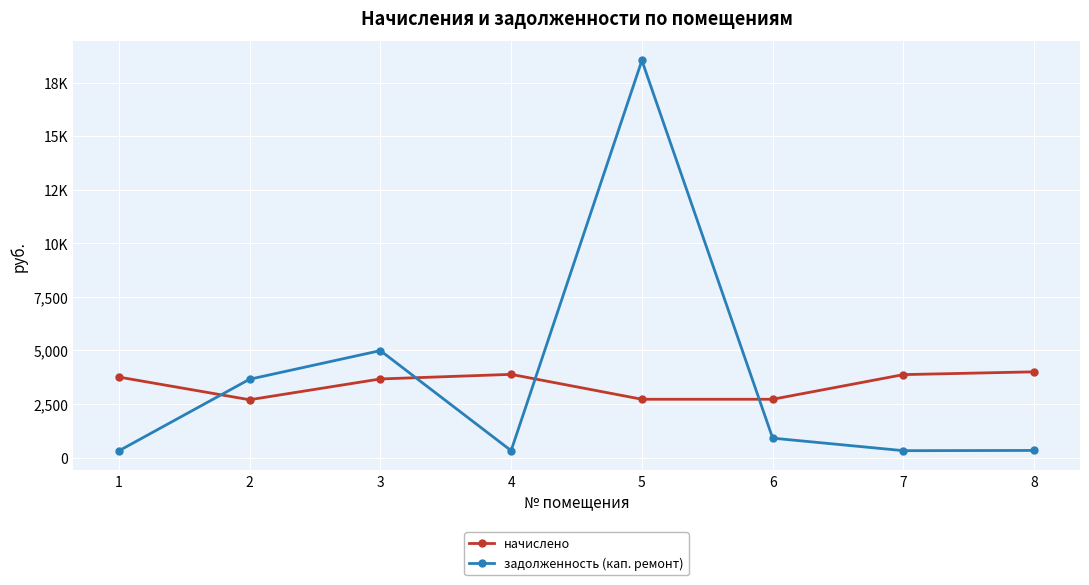

Which series has the widest spread of values?

задолженность (кап. ремонт)